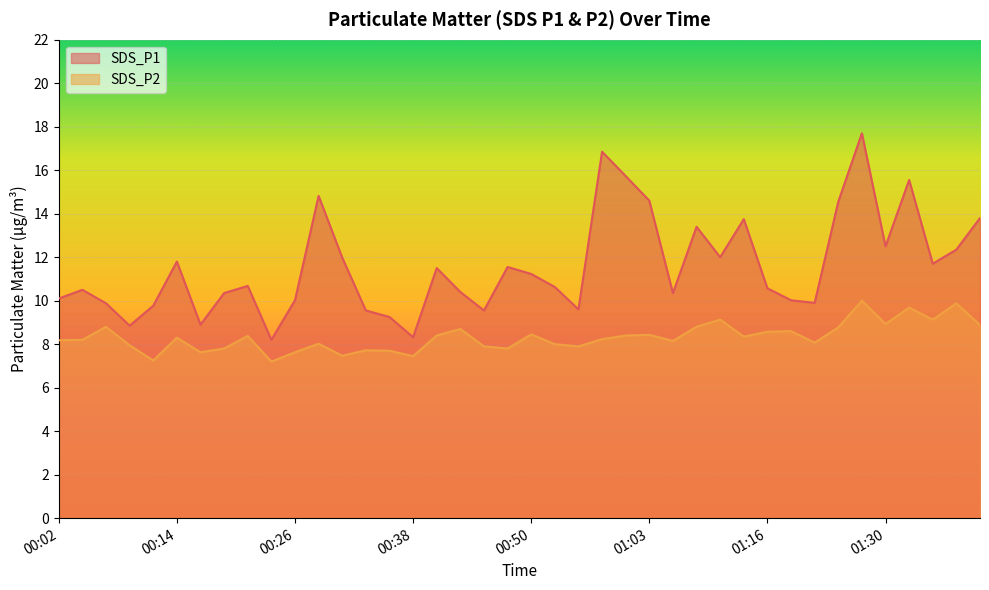

Does the chart display data point markers on the line(s)?

No